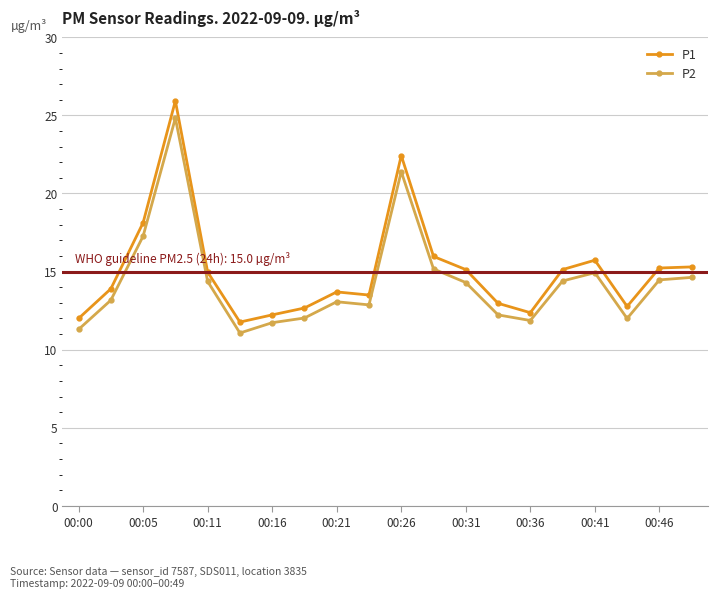

Which series has the widest spread of values?

P1